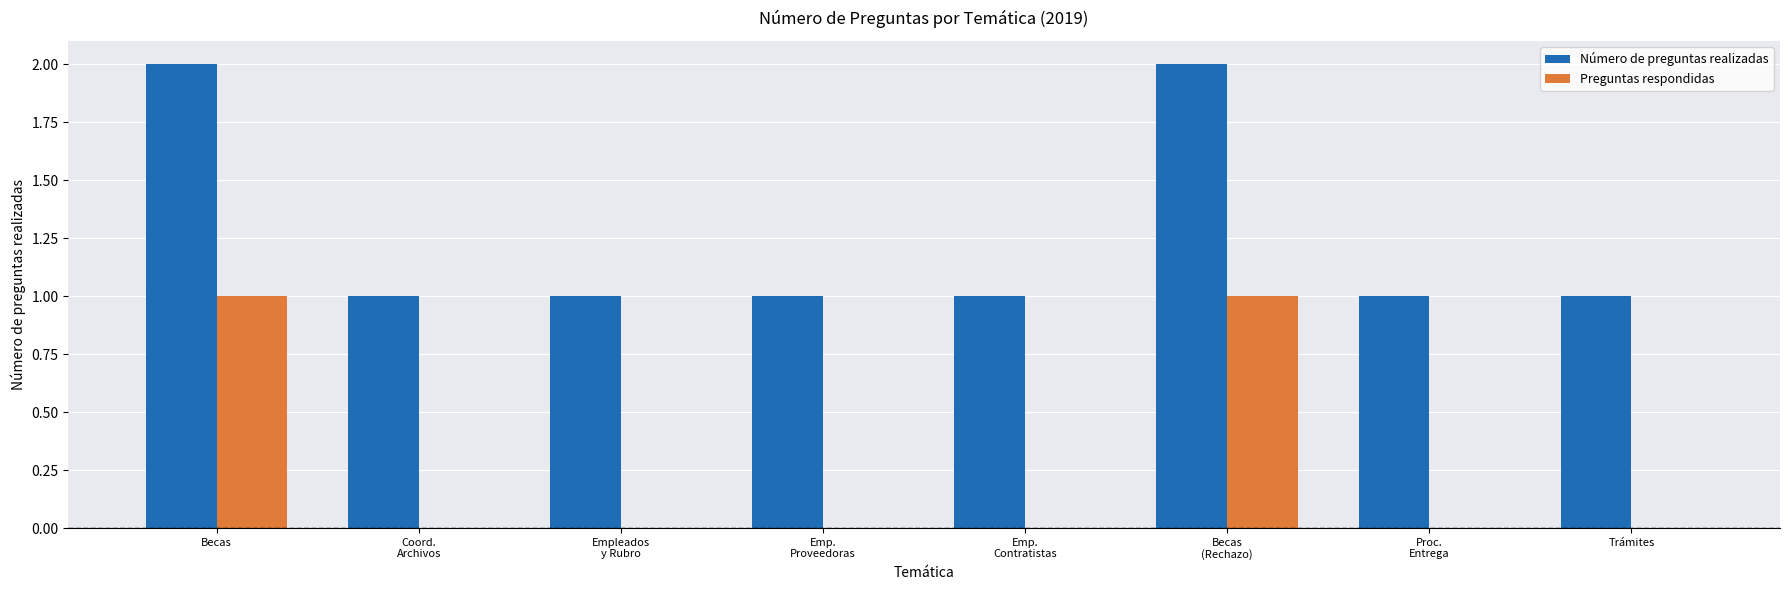

Is the value of Preguntas respondidas at Becas greater than the value of Número de preguntas realizadas at Becas?

No